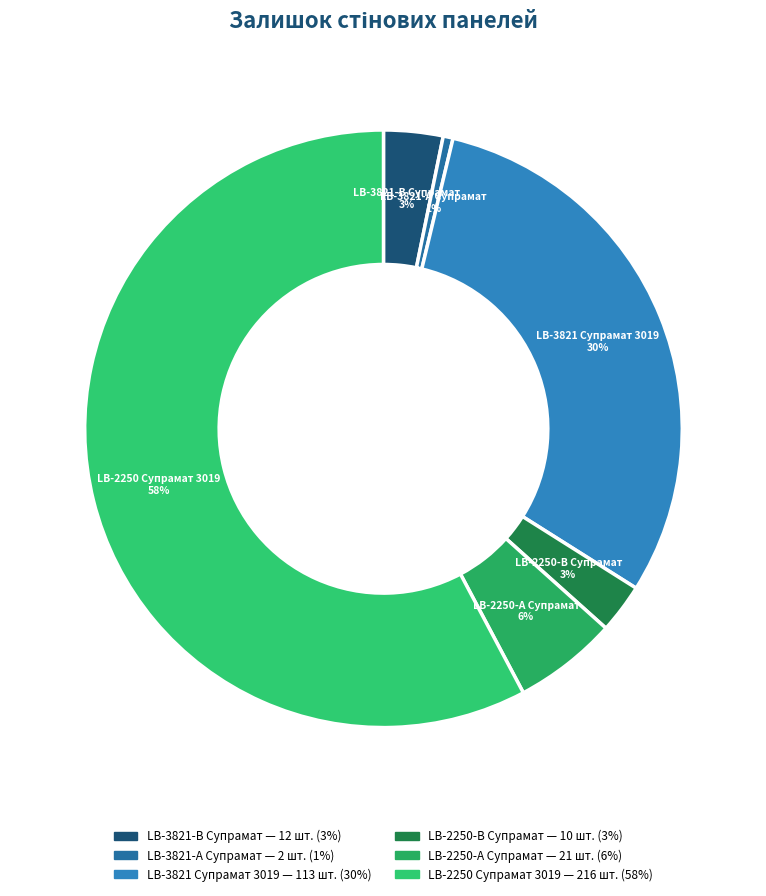

What is the largest slice in the pie chart?

LB-2250 Супрамат 3019